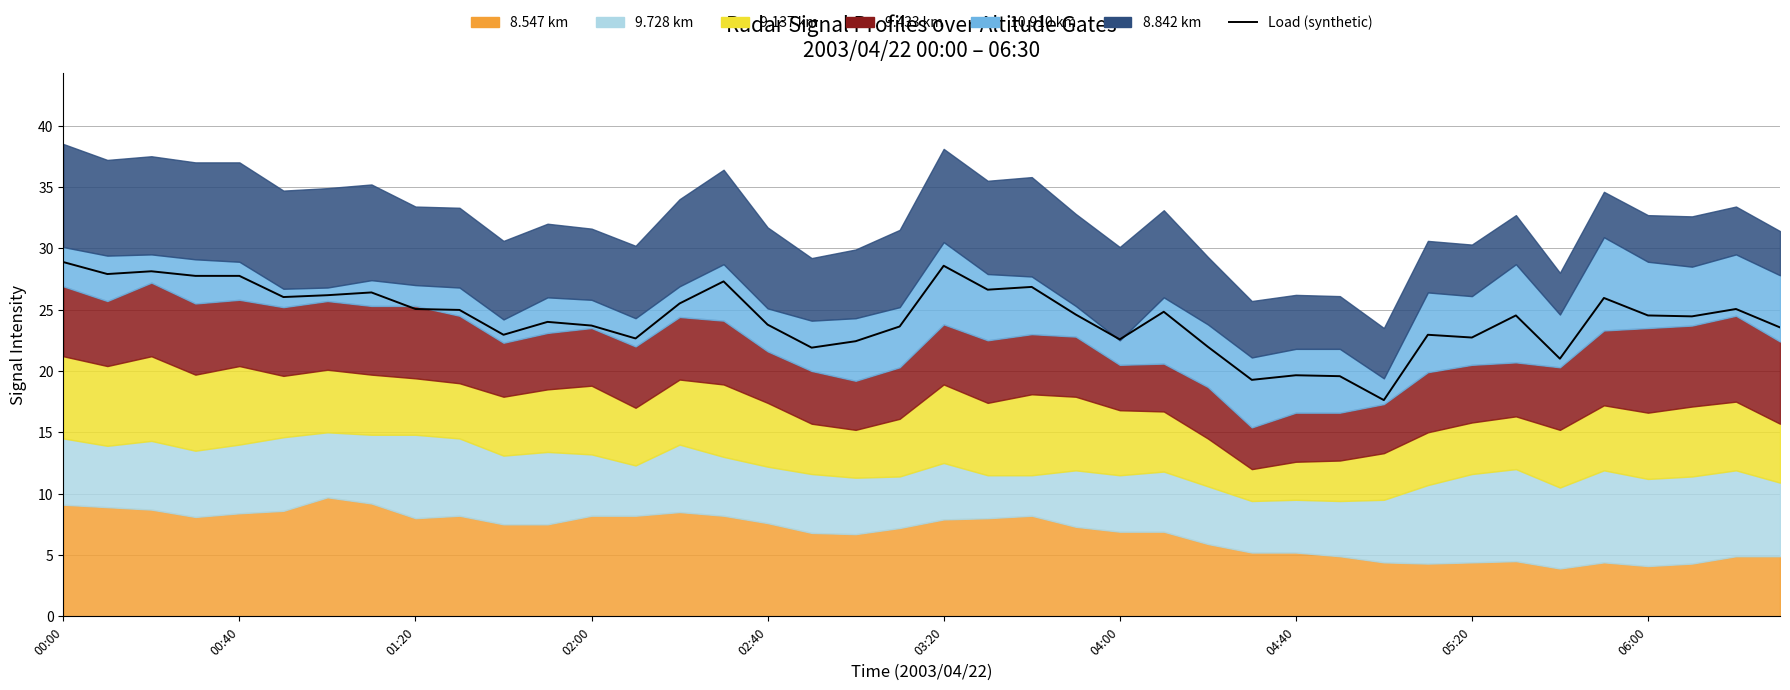

What is the smallest value displayed?

17.6